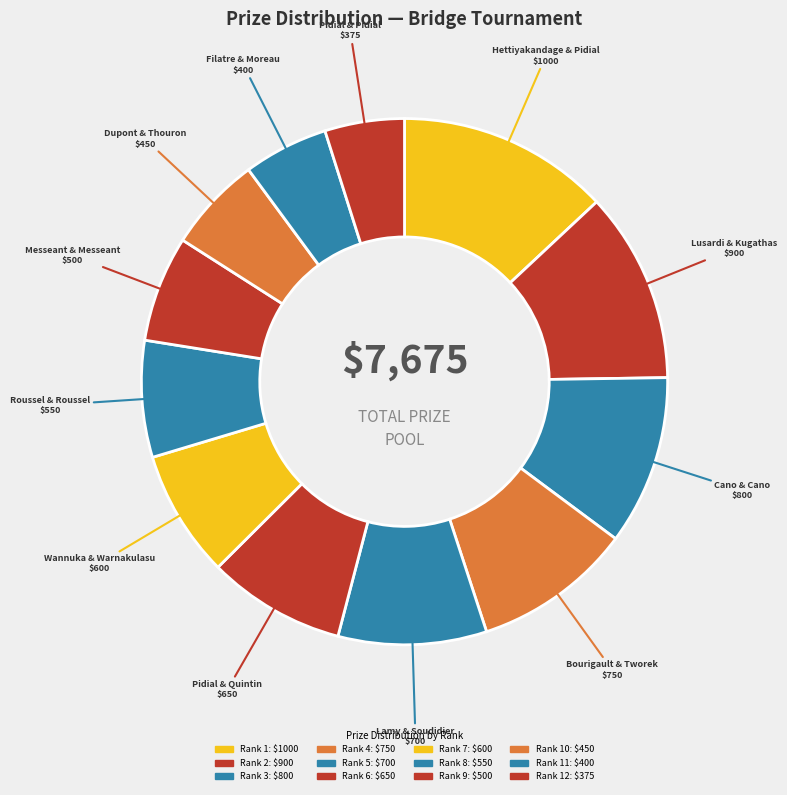

Rank the categories by value from lowest to highest.

Rank 12, Rank 11, Rank 10, Rank 9, Rank 8, Rank 7, Rank 6, Rank 5, Rank 4, Rank 3, Rank 2, Rank 1